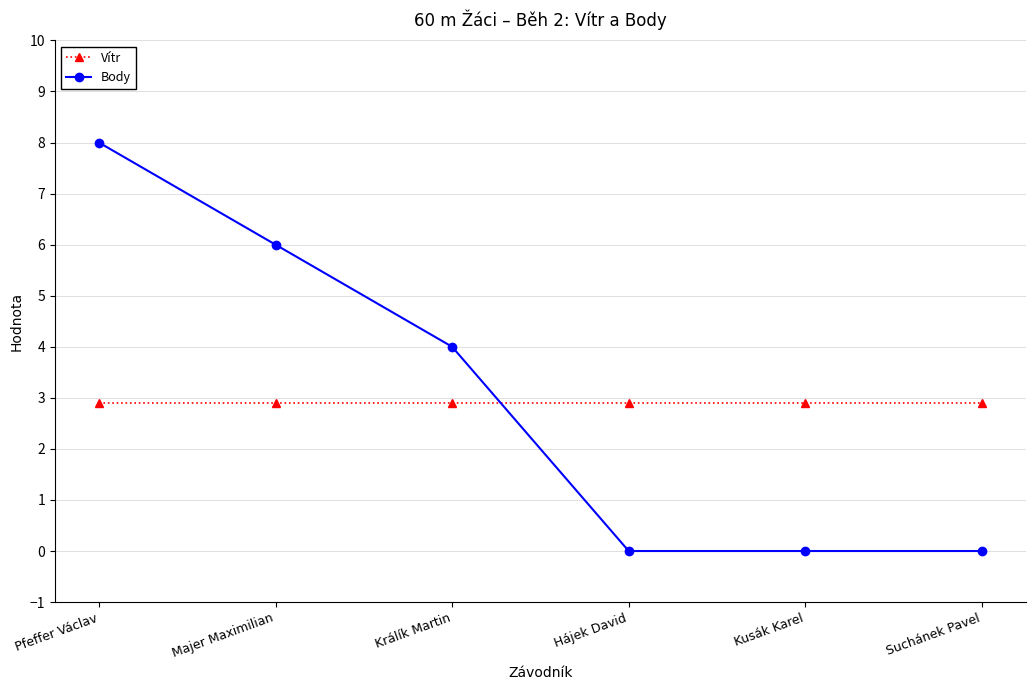

How many Body values are between 0 and 6?

5